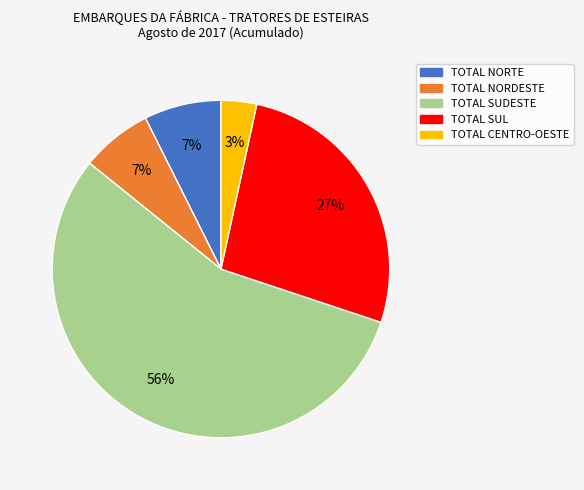

Combined, do TOTAL CENTRO-OESTE and TOTAL NORDESTE account for over 50%?

No